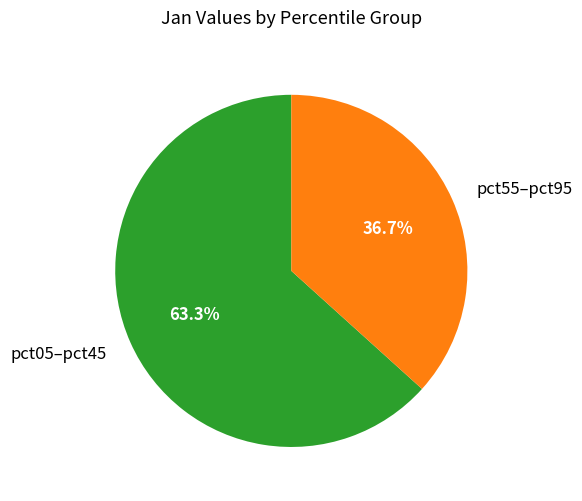

To the nearest percent, what is the average slice percentage?

50%